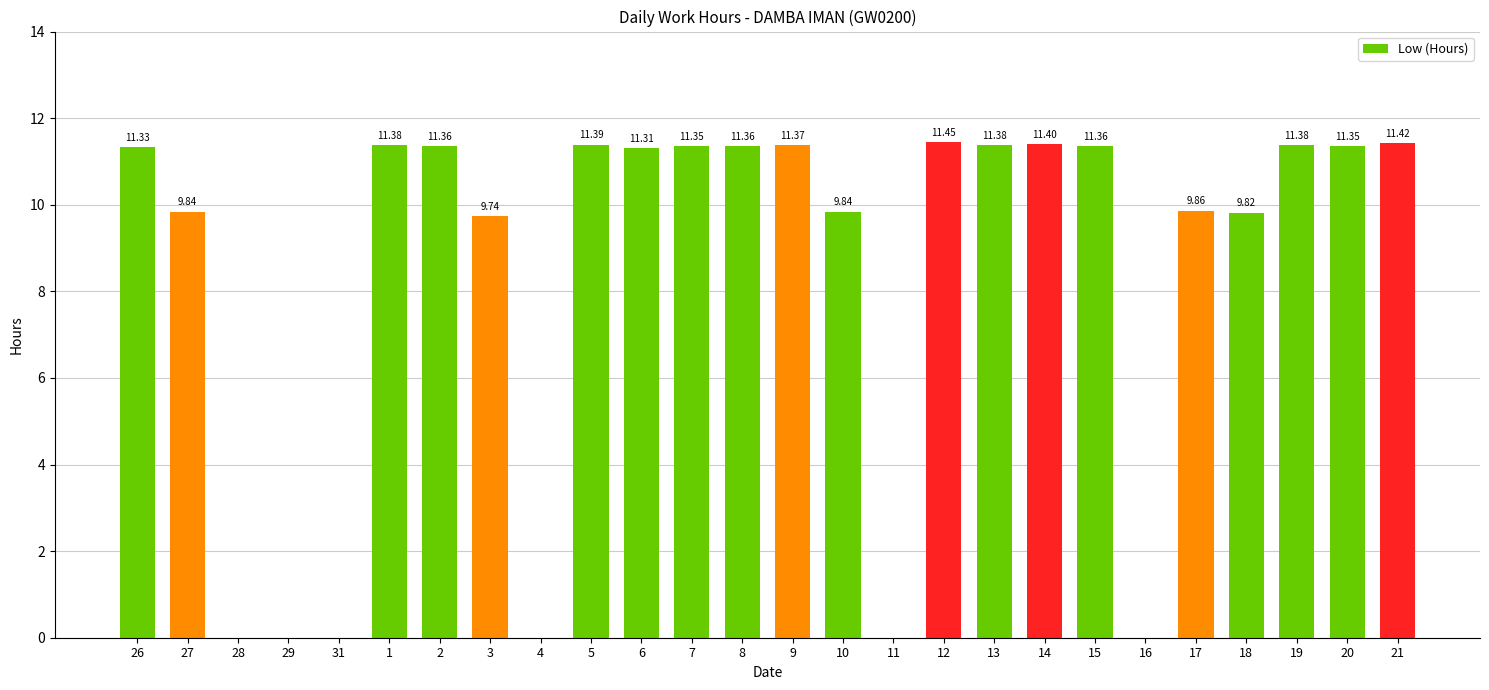

How many categories are shown in the chart?

26